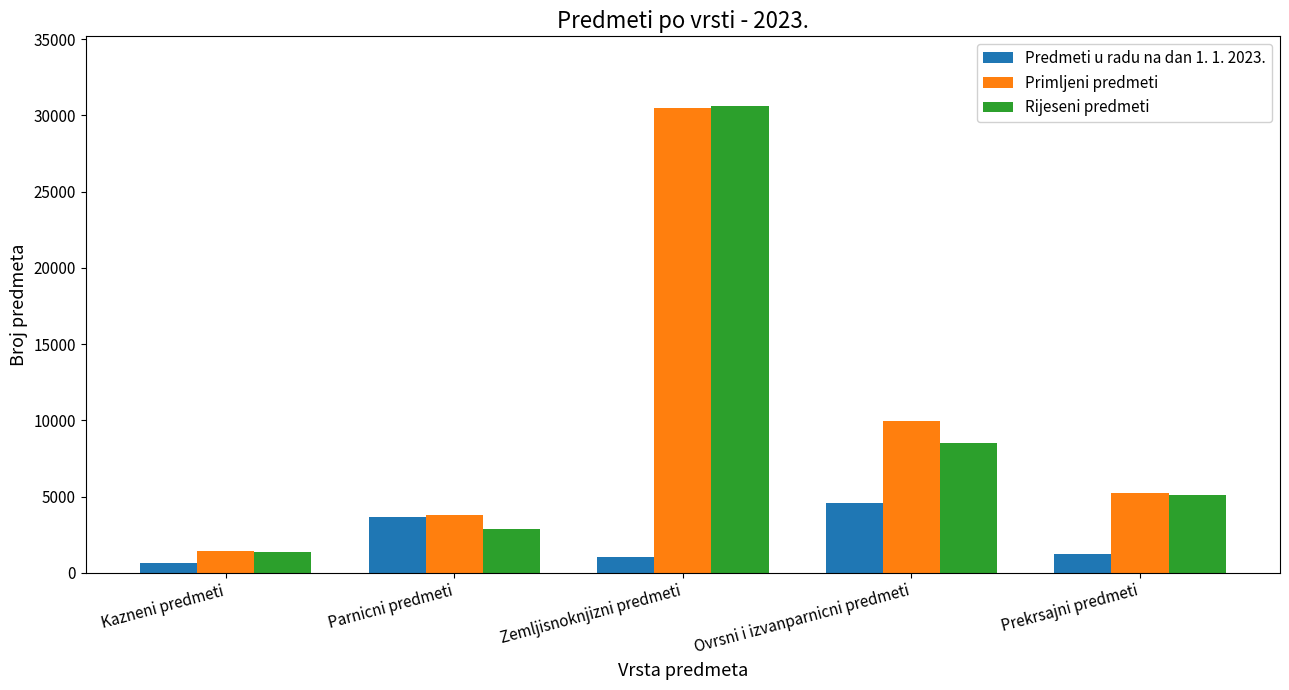

At how many categories does at least one series exceed 22158?

1